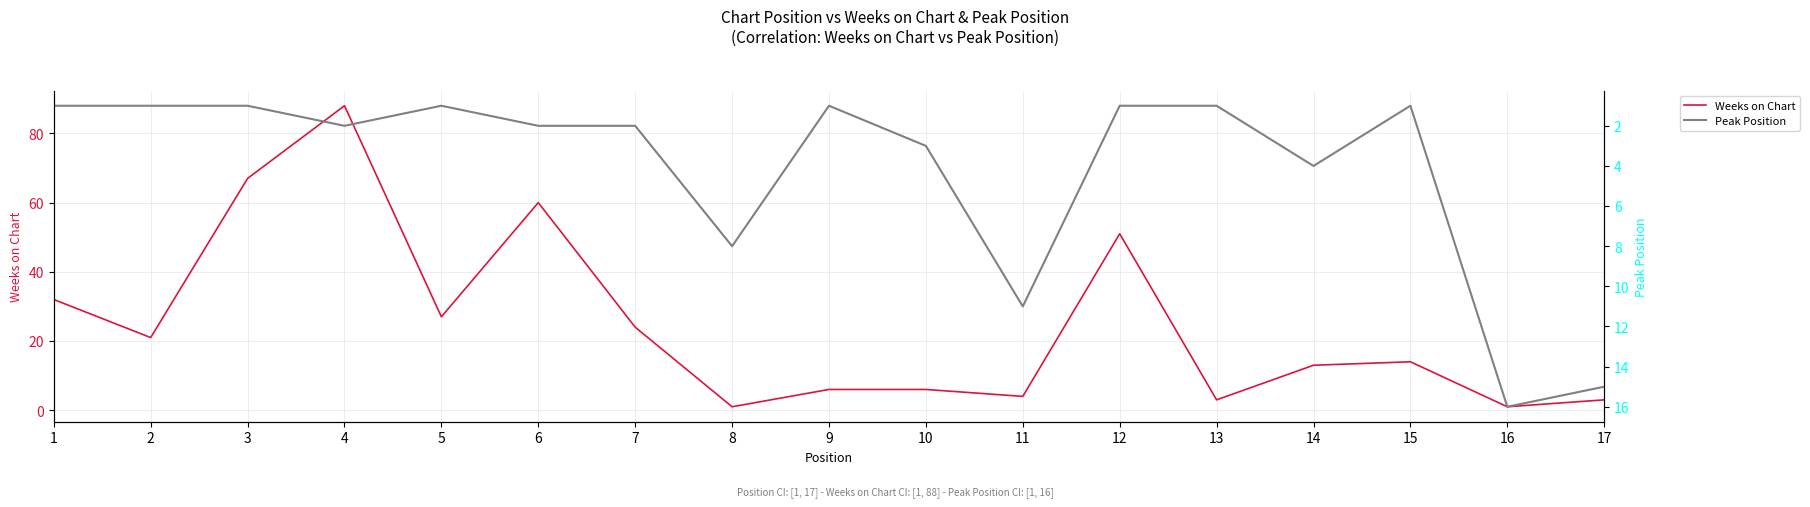

Which series changed the most between 10 and 11?

Peak Position